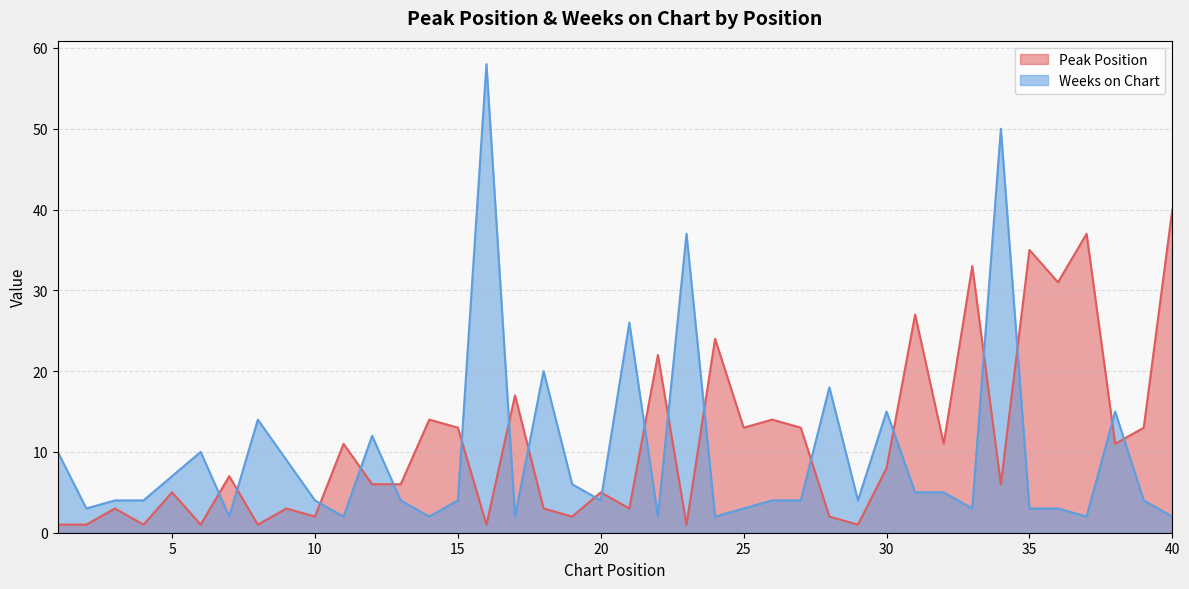

In Weeks on Chart, how many points are lower than both neighbors (excluding endpoints)?

11